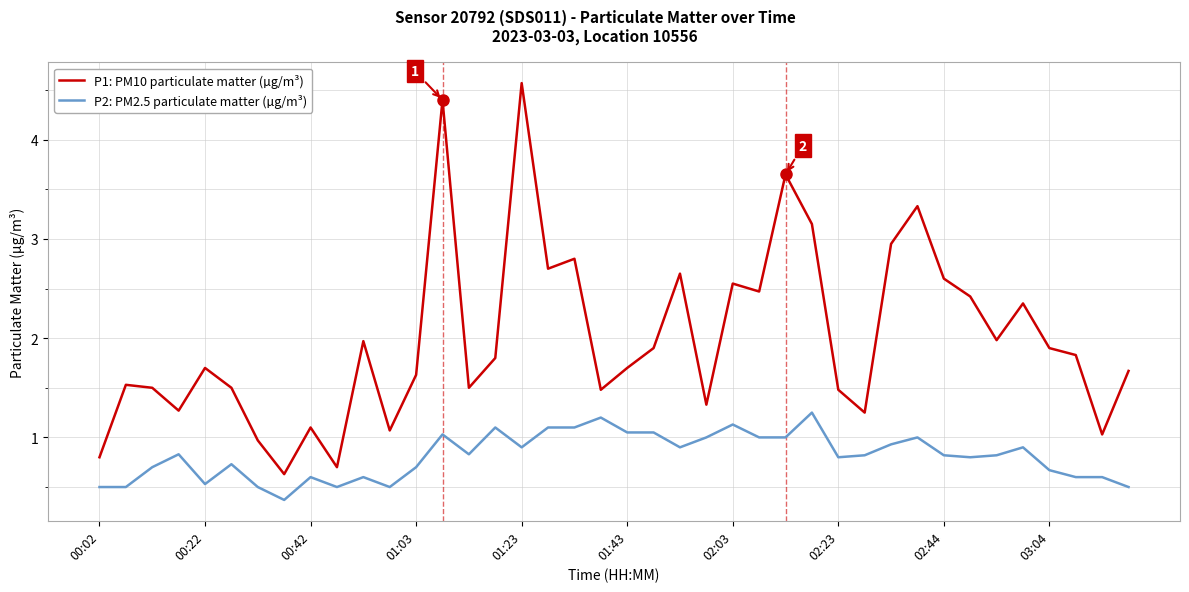

What is the minimum value shown in the chart?

0.4